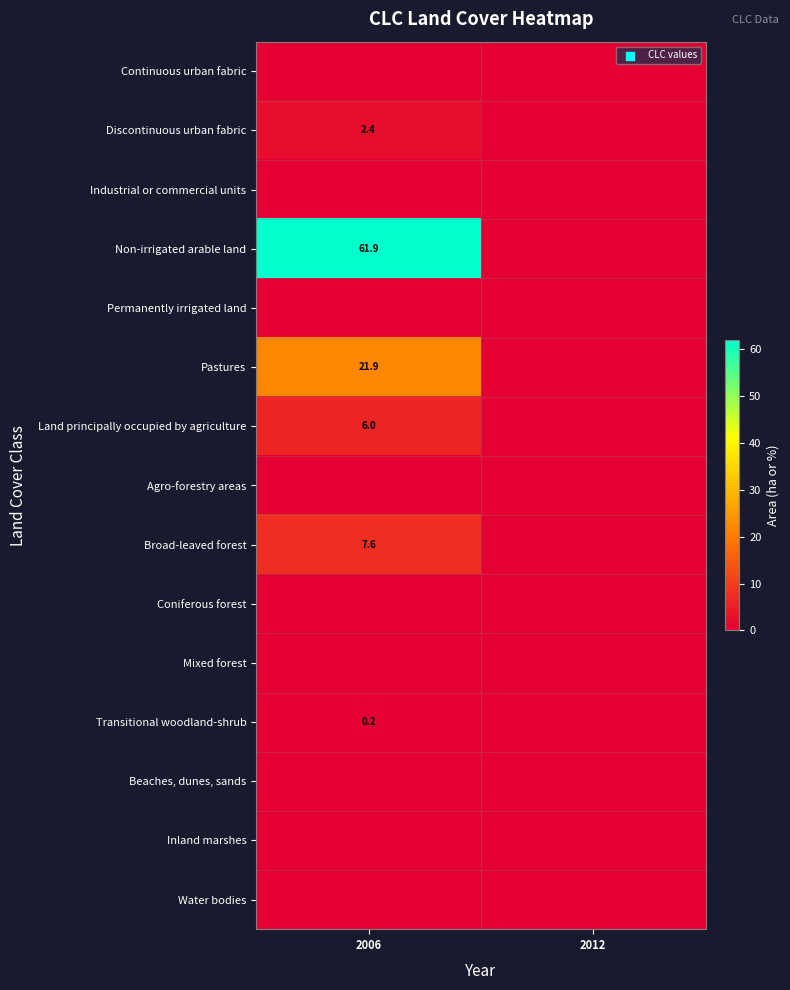

The value of Non-irrigated arable land at 2006 is 42.9. True or false?

False